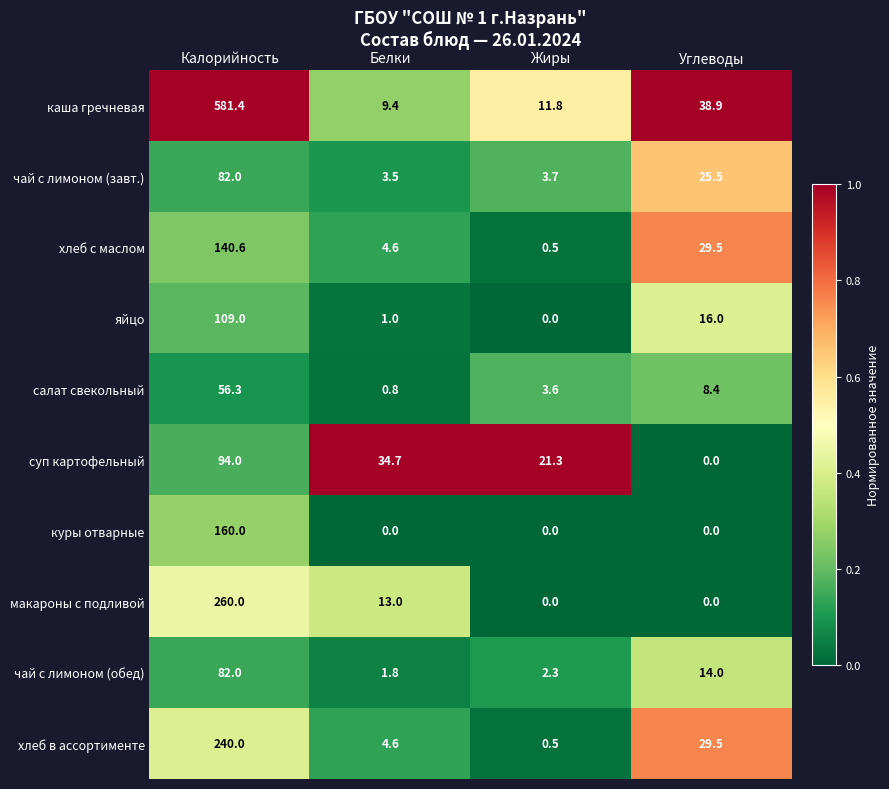

At which label does чай с лимоном (обед) reach its minimum?

Белки